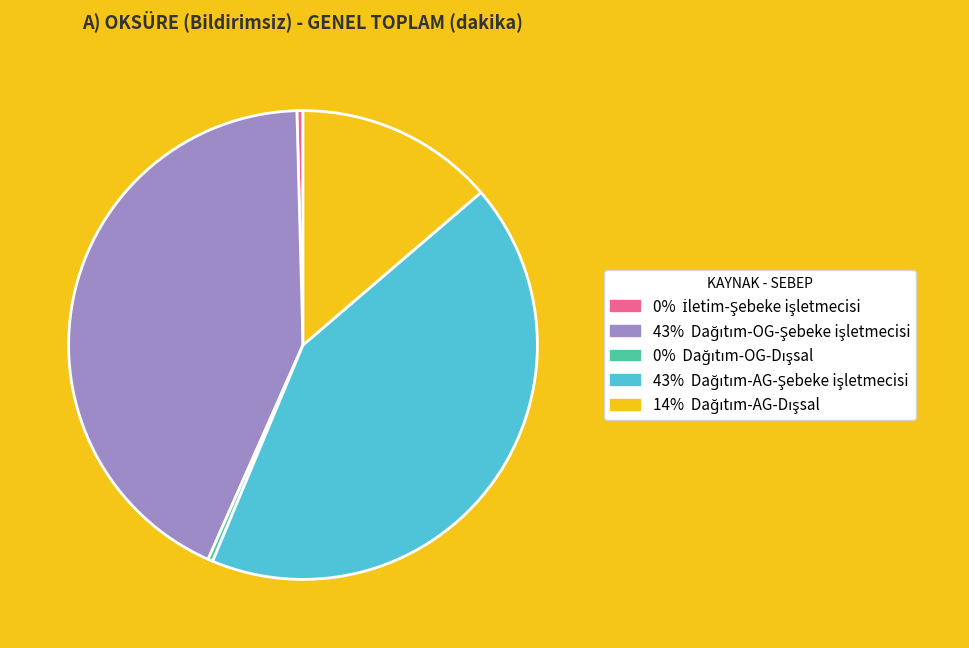

Is there any slice that represents more than half of the pie?

No